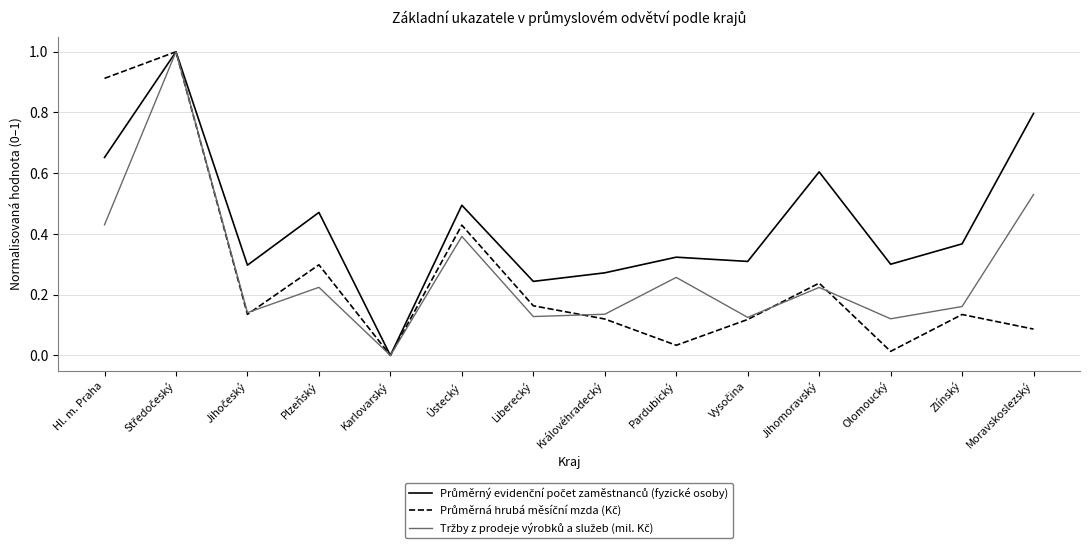

What is the total value across all series at Ústecký?

1.3